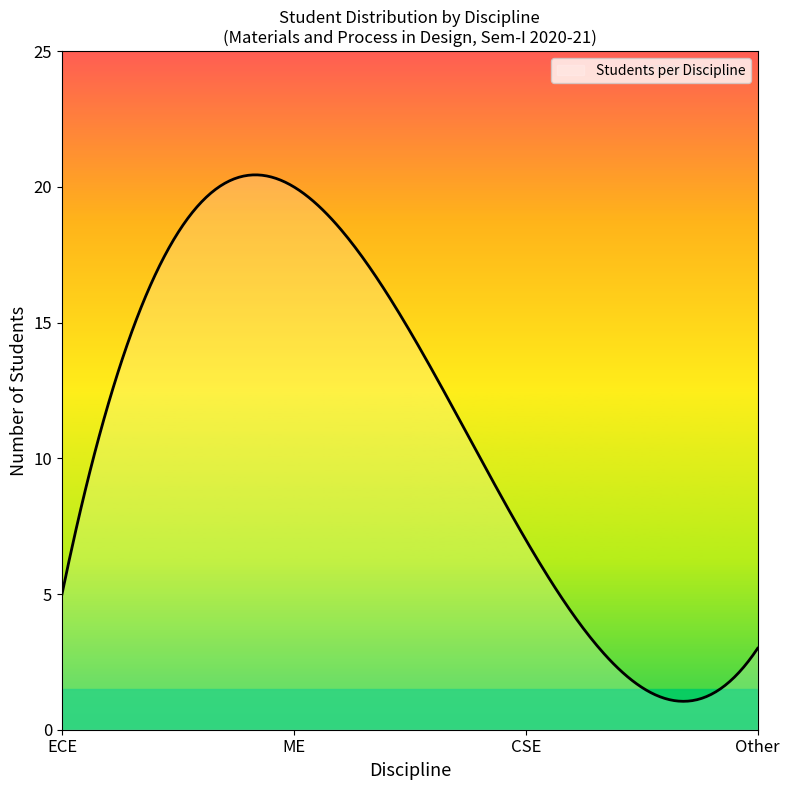

What is the difference between the maximum and minimum values?

19.4